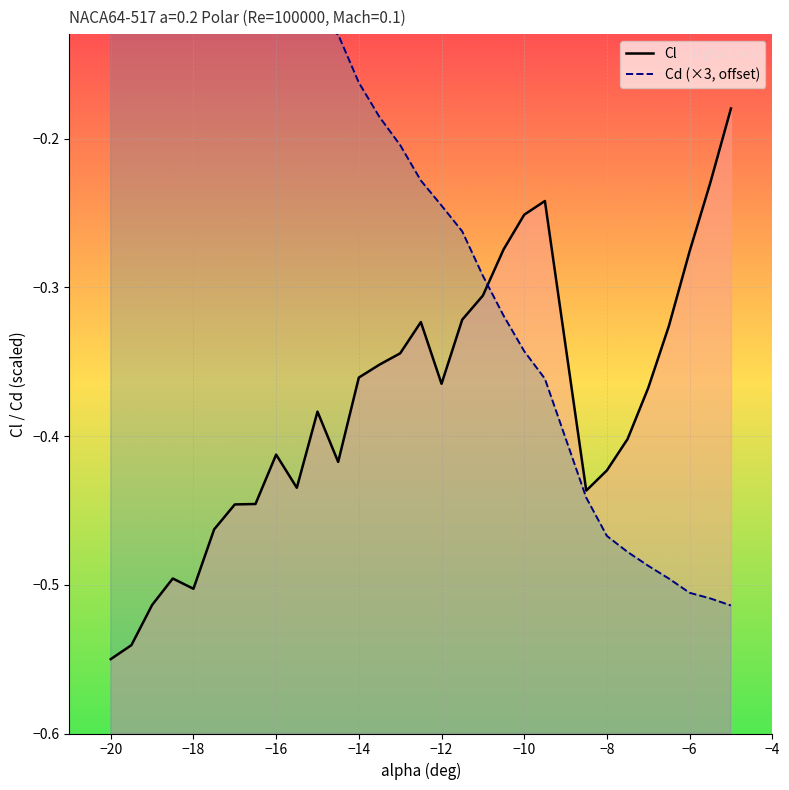

Reading left to right, extract all data points from this chart.

Cl: -0.6	-0.5	-0.5	-0.5	-0.5	-0.5	-0.4	-0.4	-0.4	-0.4	-0.4	-0.4	-0.4	-0.4	-0.3	-0.3	-0.4	-0.3	-0.3	-0.3	-0.3	-0.2	-0.4	-0.4	-0.4	-0.4	-0.3	-0.3	-0.2	-0.2
Cd (×3, offset): 0.1	0.1	0.0	0.0	0.0	-0.0	-0.0	-0.1	-0.1	-0.1	-0.1	-0.1	-0.2	-0.2	-0.2	-0.2	-0.2	-0.3	-0.3	-0.3	-0.3	-0.4	-0.4	-0.5	-0.5	-0.5	-0.5	-0.5	-0.5	-0.5